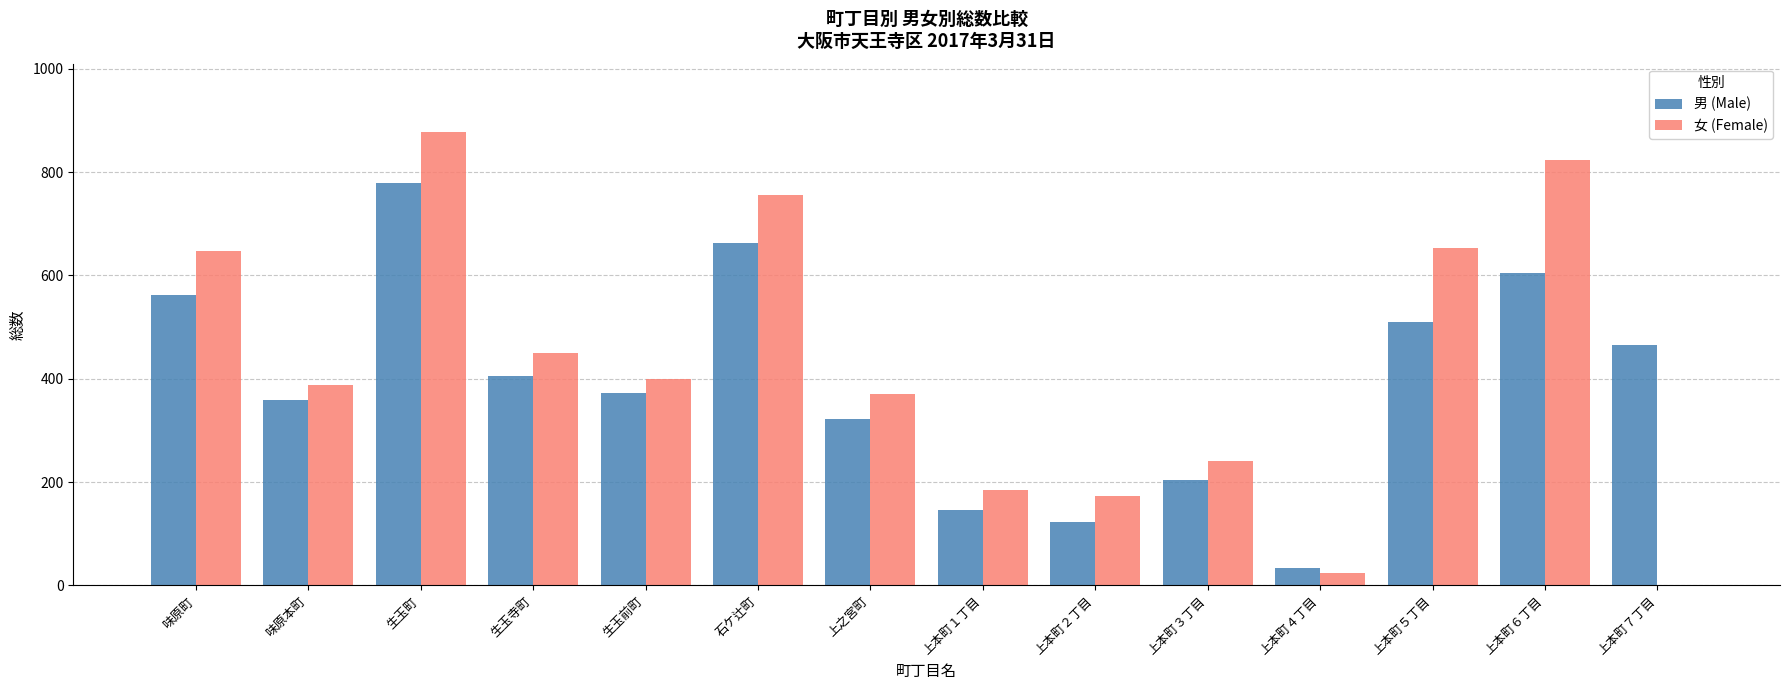

At which category is the sum across all series the highest?

生玉町